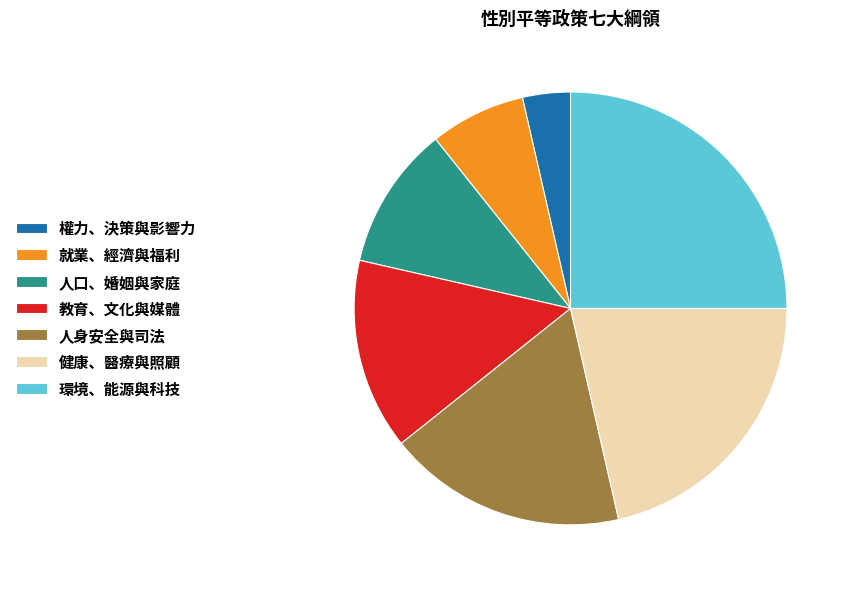

Rank the categories by value from lowest to highest.

權力、決策與影響力, 就業、經濟與福利, 人口、婚姻與家庭, 教育、文化與媒體, 人身安全與司法, 健康、醫療與照顧, 環境、能源與科技